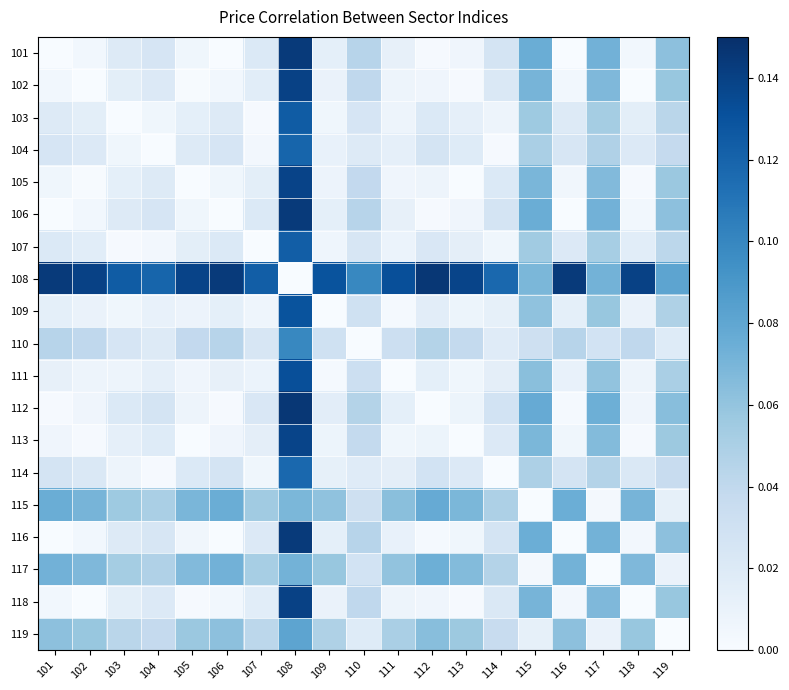

List the series in order of their peak value, highest first.

108, 112, 106, 101, 116, 118, 102, 105, 113, 111, 109, 103, 107, 104, 114, 110, 119, 115, 117